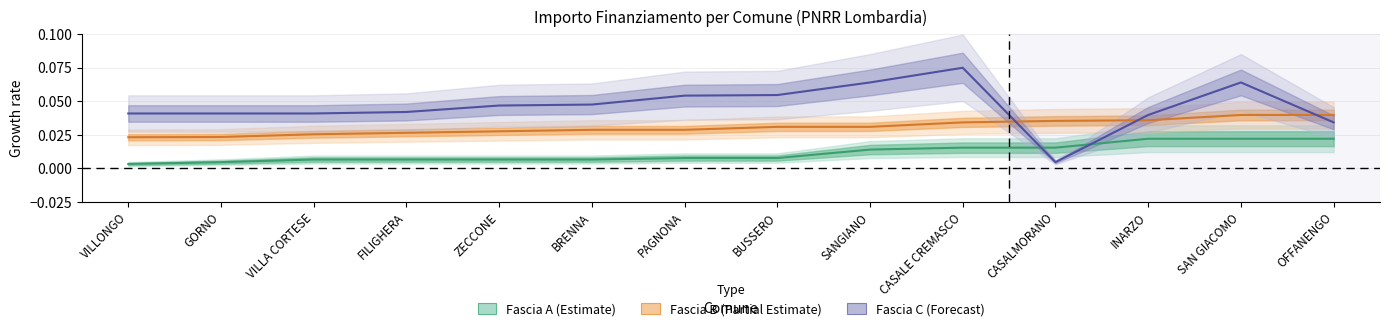

What is the total value across all series at FILIGHERA?

0.1